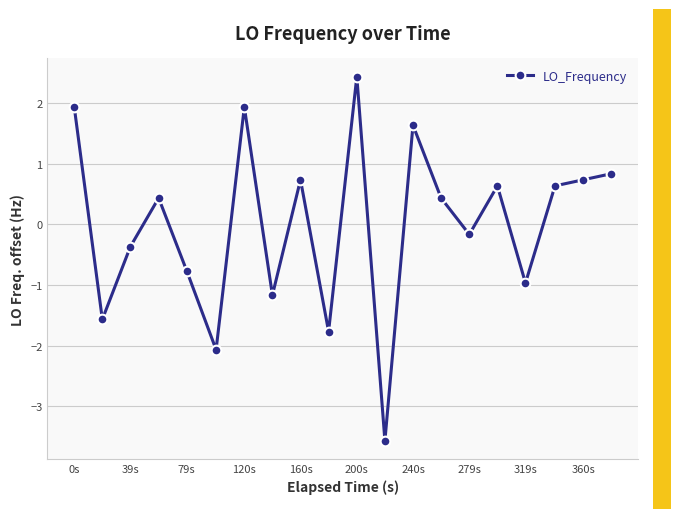

What is the smallest value displayed?

-3.6